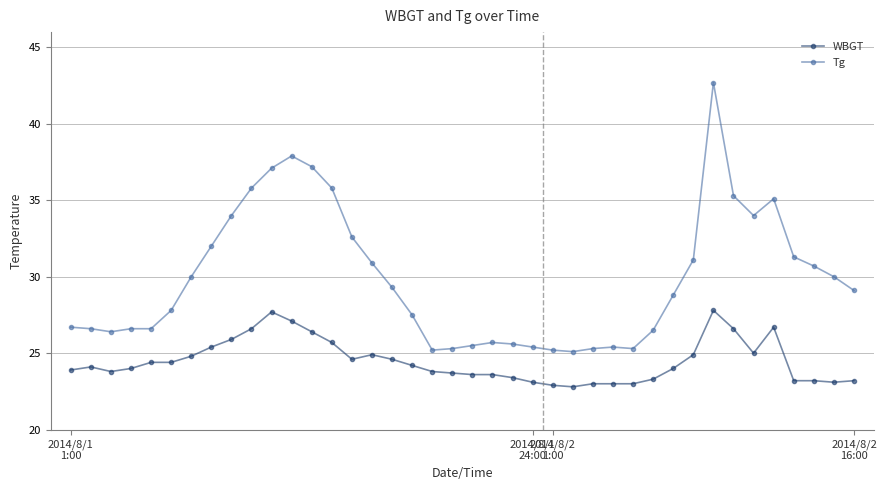

What is the difference between the second highest and second lowest values in the WBGT series?

4.8